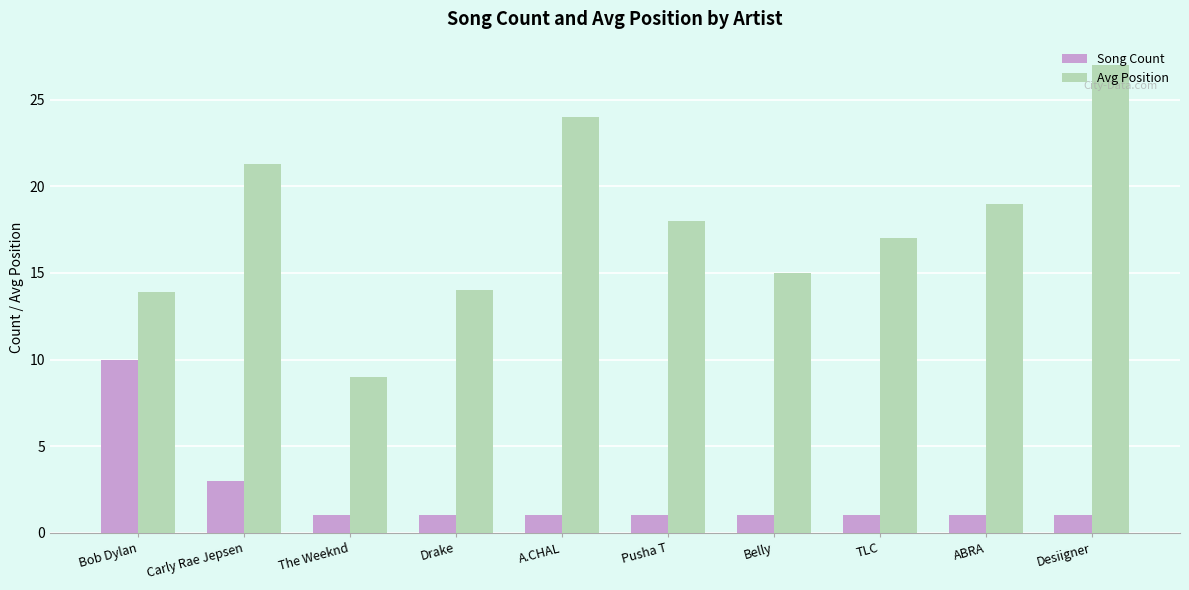

Which series has the largest total across all categories?

Avg Position